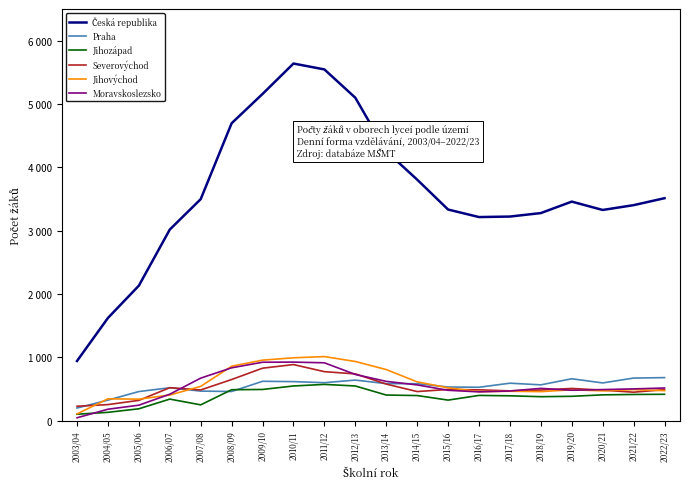

Is the value of Moravskoslezsko at 2010/11 greater than the value of Severovýchod at 2004/05?

Yes